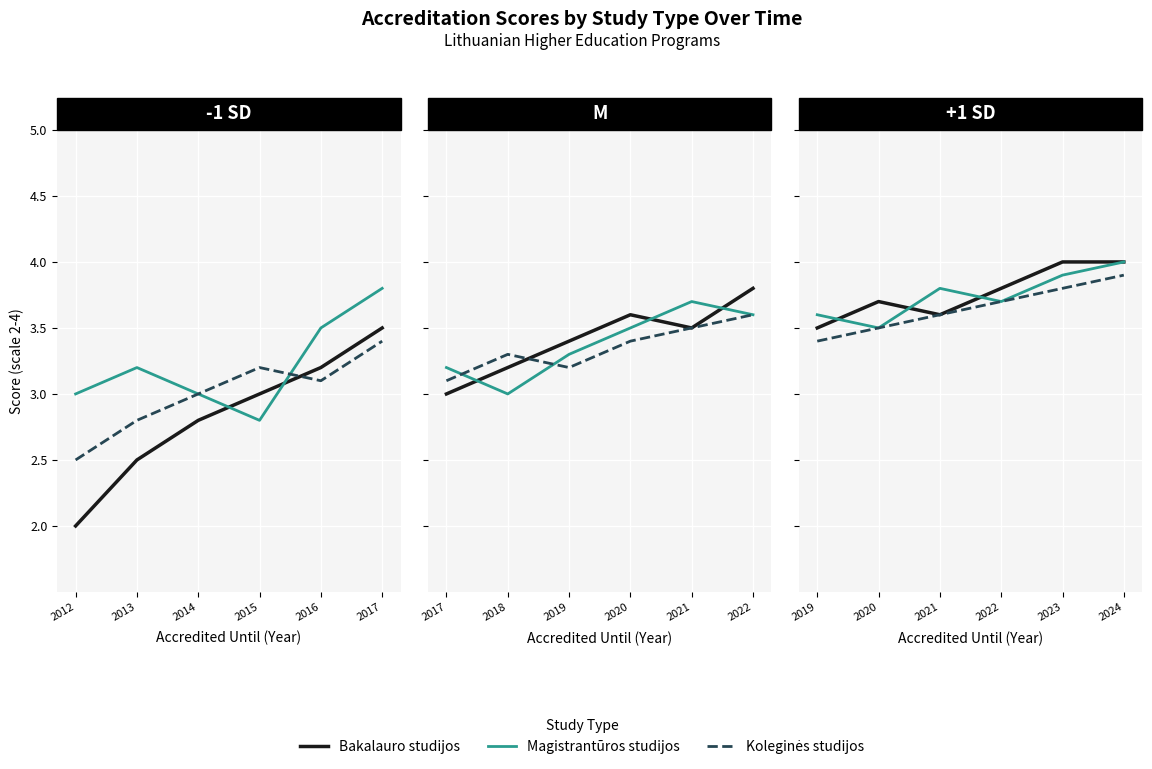

Which series changed the most between 2022 and 2024?

Magistrantūros studijos